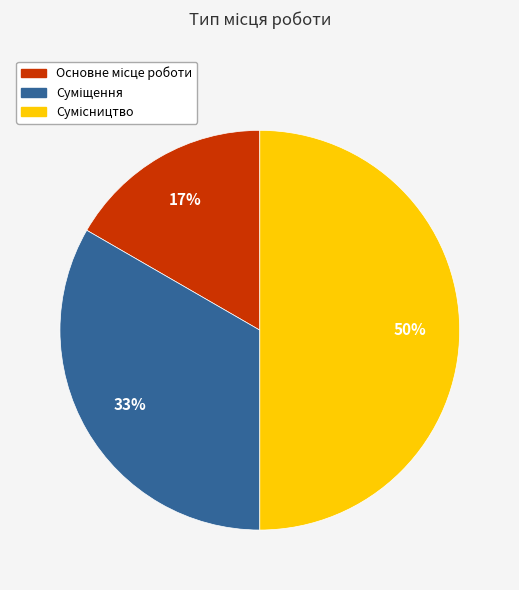

To the nearest percent, what is the average slice percentage?

33%